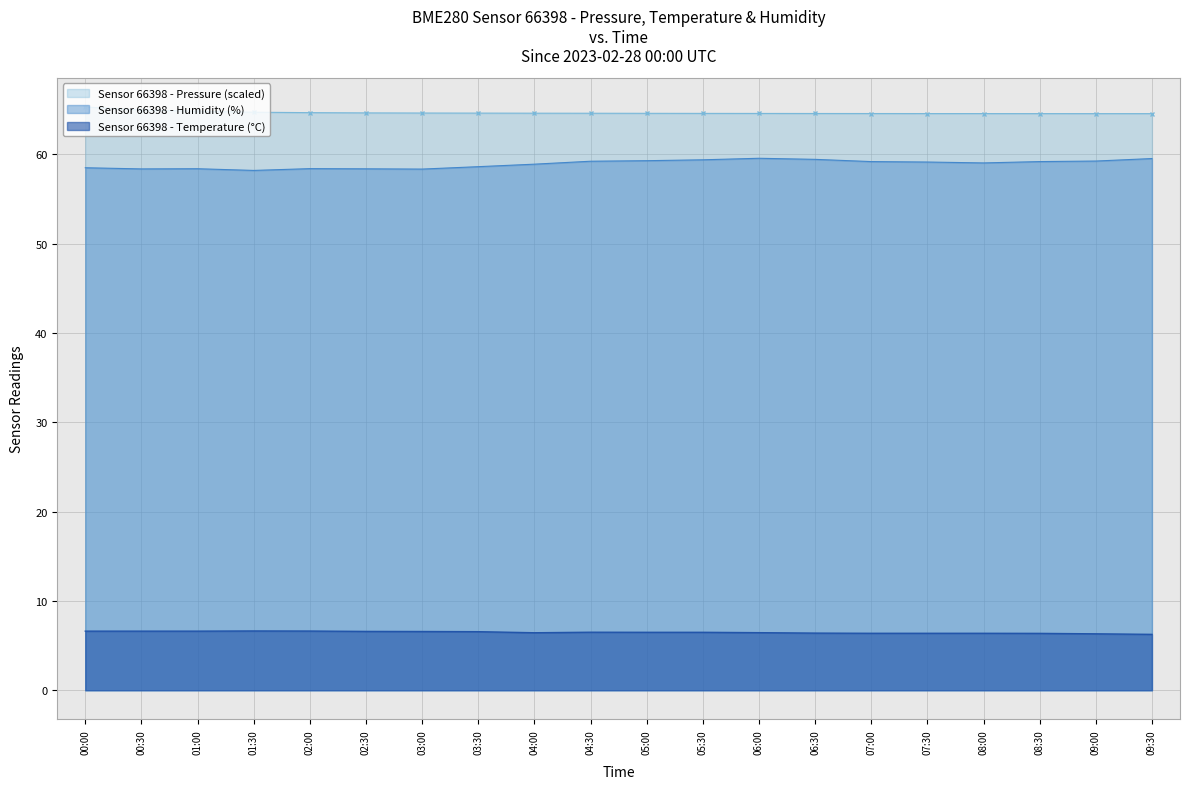

Reading left to right, list all the values displayed in this chart.

Pressure (cumulative avg): 00:00=65.3	00:30=65.0	01:00=64.8	01:30=64.7	02:00=64.7	02:30=64.7	03:00=64.6	03:30=64.6	04:00=64.6	04:30=64.6	05:00=64.6	05:30=64.6	06:00=64.6	06:30=64.6	07:00=64.6	07:30=64.6	08:00=64.6	08:30=64.6	09:00=64.6	09:30=64.6
Temperature: 00:00=6.6	00:30=6.6	01:00=6.6	01:30=6.6	02:00=6.6	02:30=6.6	03:00=6.6	03:30=6.6	04:00=6.4	04:30=6.5	05:00=6.5	05:30=6.5	06:00=6.5	06:30=6.4	07:00=6.4	07:30=6.4	08:00=6.4	08:30=6.4	09:00=6.3	09:30=6.3
Humidity: 00:00=58.5	00:30=58.4	01:00=58.4	01:30=58.2	02:00=58.4	02:30=58.4	03:00=58.4	03:30=58.6	04:00=58.9	04:30=59.2	05:00=59.3	05:30=59.4	06:00=59.6	06:30=59.5	07:00=59.2	07:30=59.1	08:00=59.0	08:30=59.2	09:00=59.3	09:30=59.5